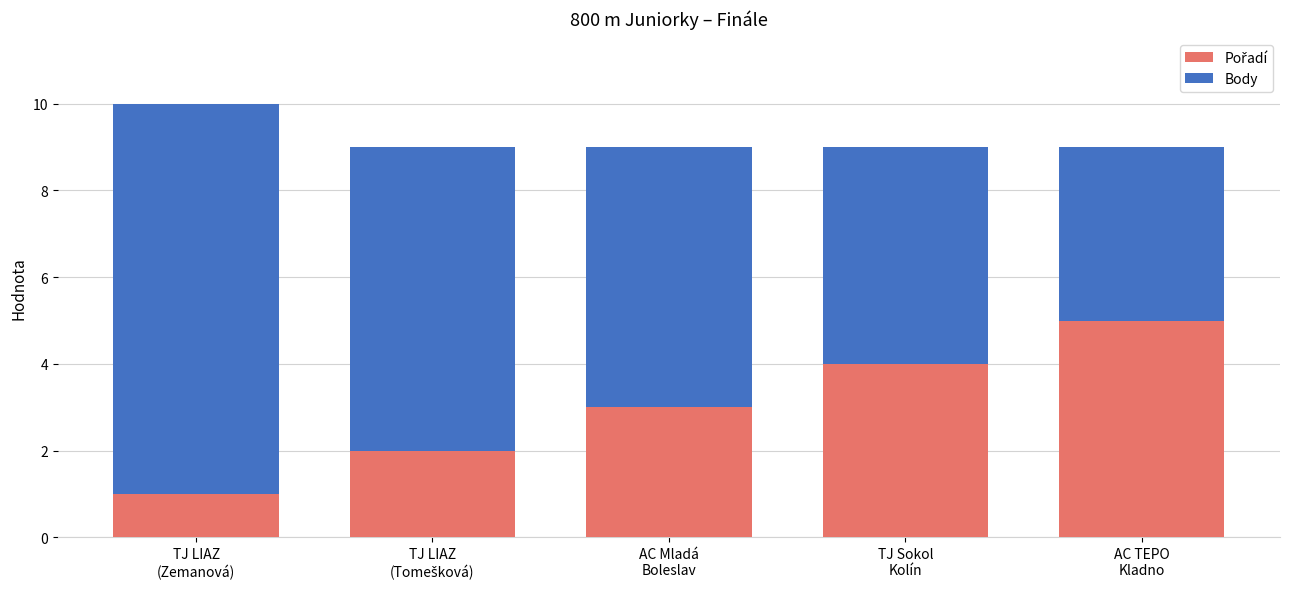

Count the number of categories in the chart.

5